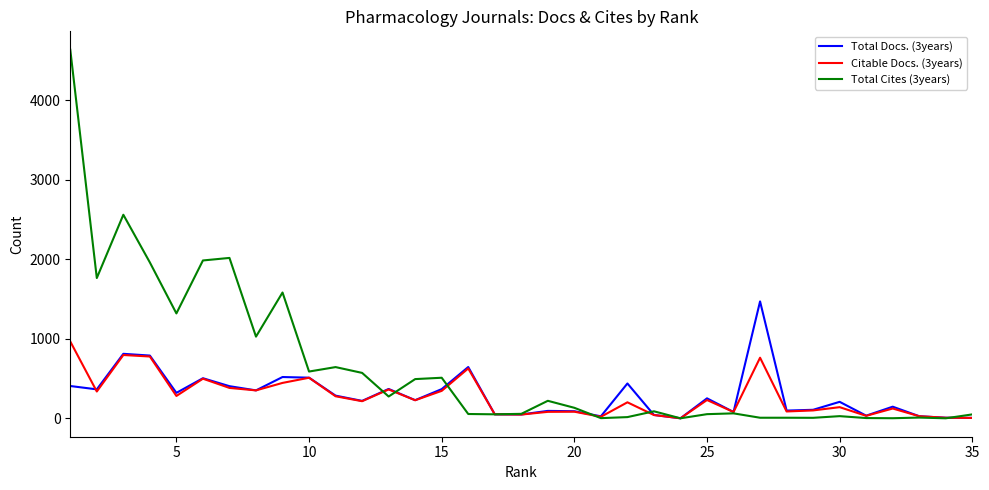

Which series has the largest total across all categories?

Total Cites (3years)